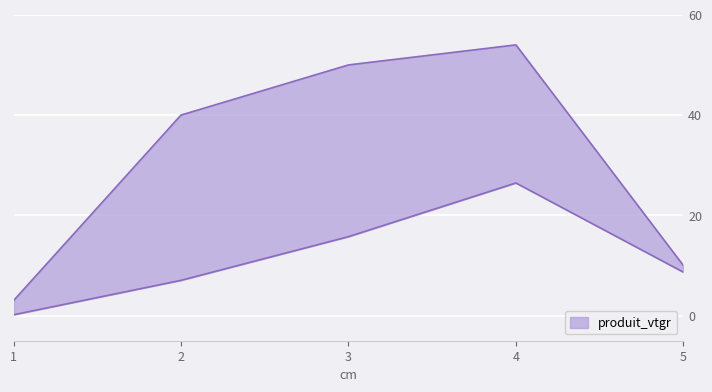

In produit_nbre, how many points are higher than both neighbors (excluding endpoints)?

1